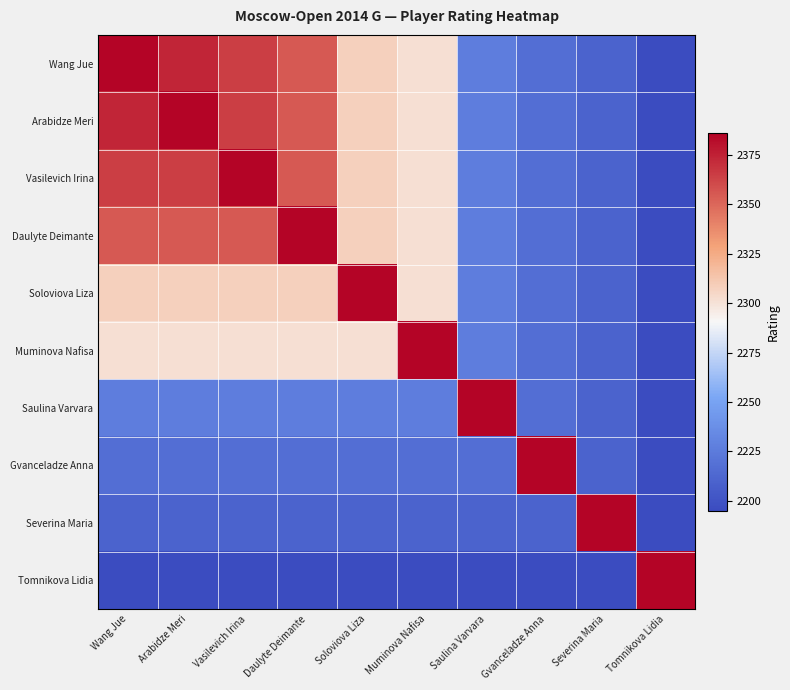

Reading left to right, what are all the values shown in this chart?

Wang Jue: Wang Jue=2386	Arabidze Meri=2374	Vasilevich Irina=2365	Daulyte Deimante=2355	Soloviova Liza=2308	Muminova Nafisa=2301	Saulina Varvara=2227	Gvanceladze Anna=2217	Severina Maria=2210	Tomnikova Lidia=2195
Arabidze Meri: Wang Jue=2374	Arabidze Meri=2386	Vasilevich Irina=2365	Daulyte Deimante=2355	Soloviova Liza=2308	Muminova Nafisa=2301	Saulina Varvara=2227	Gvanceladze Anna=2217	Severina Maria=2210	Tomnikova Lidia=2195
Vasilevich Irina: Wang Jue=2365	Arabidze Meri=2365	Vasilevich Irina=2386	Daulyte Deimante=2355	Soloviova Liza=2308	Muminova Nafisa=2301	Saulina Varvara=2227	Gvanceladze Anna=2217	Severina Maria=2210	Tomnikova Lidia=2195
Daulyte Deimante: Wang Jue=2355	Arabidze Meri=2355	Vasilevich Irina=2355	Daulyte Deimante=2386	Soloviova Liza=2308	Muminova Nafisa=2301	Saulina Varvara=2227	Gvanceladze Anna=2217	Severina Maria=2210	Tomnikova Lidia=2195
Soloviova Liza: Wang Jue=2308	Arabidze Meri=2308	Vasilevich Irina=2308	Daulyte Deimante=2308	Soloviova Liza=2386	Muminova Nafisa=2301	Saulina Varvara=2227	Gvanceladze Anna=2217	Severina Maria=2210	Tomnikova Lidia=2195
Muminova Nafisa: Wang Jue=2301	Arabidze Meri=2301	Vasilevich Irina=2301	Daulyte Deimante=2301	Soloviova Liza=2301	Muminova Nafisa=2386	Saulina Varvara=2227	Gvanceladze Anna=2217	Severina Maria=2210	Tomnikova Lidia=2195
Saulina Varvara: Wang Jue=2227	Arabidze Meri=2227	Vasilevich Irina=2227	Daulyte Deimante=2227	Soloviova Liza=2227	Muminova Nafisa=2227	Saulina Varvara=2386	Gvanceladze Anna=2217	Severina Maria=2210	Tomnikova Lidia=2195
Gvanceladze Anna: Wang Jue=2217	Arabidze Meri=2217	Vasilevich Irina=2217	Daulyte Deimante=2217	Soloviova Liza=2217	Muminova Nafisa=2217	Saulina Varvara=2217	Gvanceladze Anna=2386	Severina Maria=2210	Tomnikova Lidia=2195
Severina Maria: Wang Jue=2210	Arabidze Meri=2210	Vasilevich Irina=2210	Daulyte Deimante=2210	Soloviova Liza=2210	Muminova Nafisa=2210	Saulina Varvara=2210	Gvanceladze Anna=2210	Severina Maria=2386	Tomnikova Lidia=2195
Tomnikova Lidia: Wang Jue=2195	Arabidze Meri=2195	Vasilevich Irina=2195	Daulyte Deimante=2195	Soloviova Liza=2195	Muminova Nafisa=2195	Saulina Varvara=2195	Gvanceladze Anna=2195	Severina Maria=2195	Tomnikova Lidia=2386